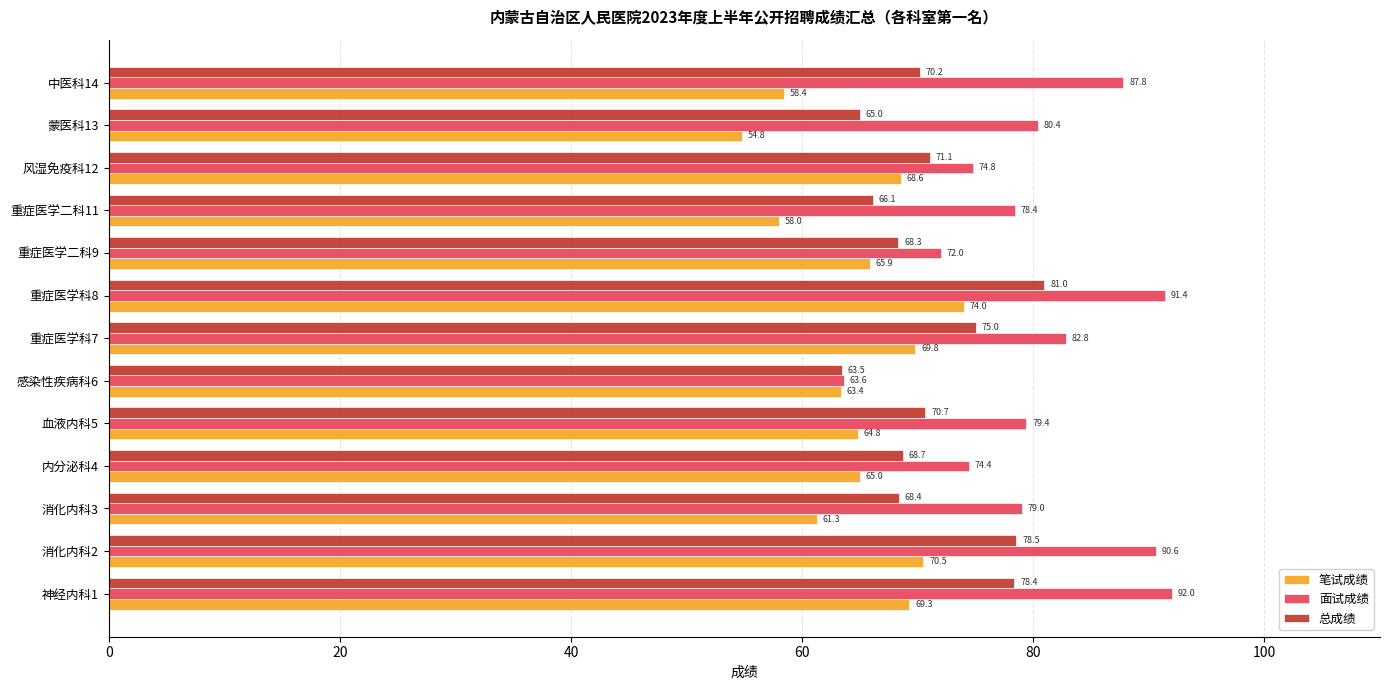

What is the maximum value for 面试成绩?

92.0